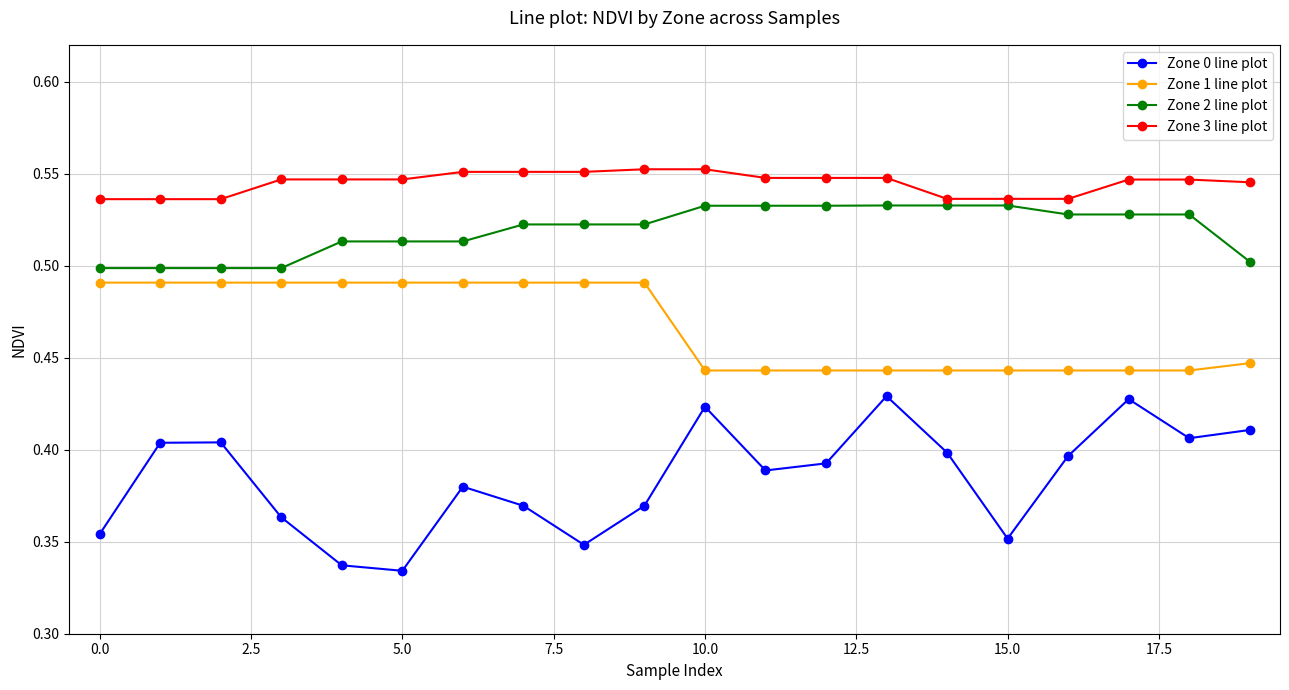

At how many categories does at least one series exceed 0?

20